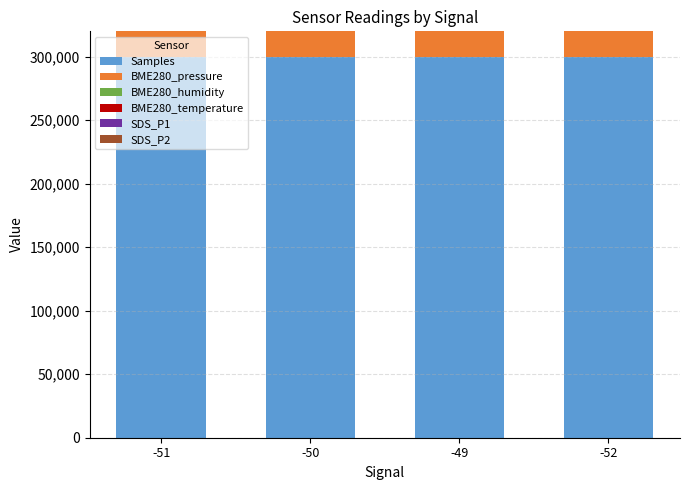

Where is BME280_pressure nearest to the value 299968?

-49